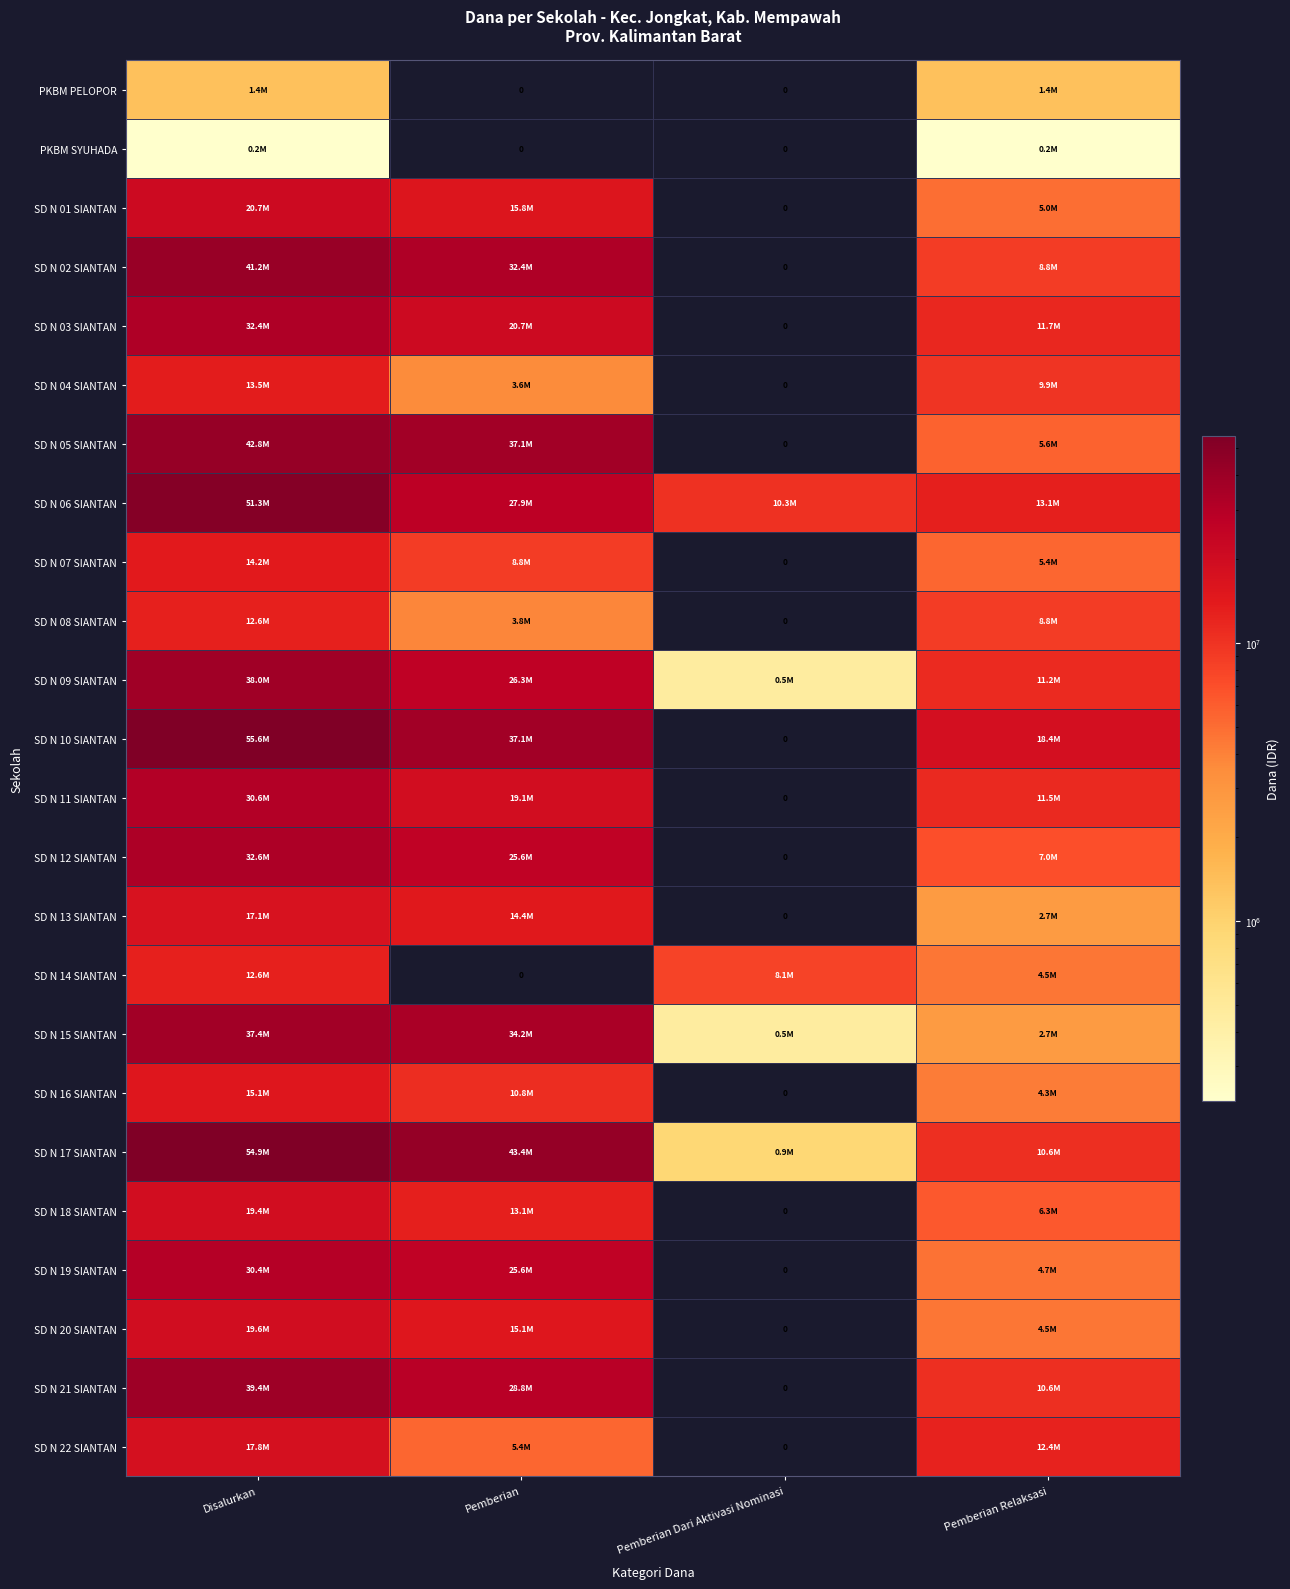

The SD N 14 SIANTAN series shows 0 at Pemberian. True or false?

True